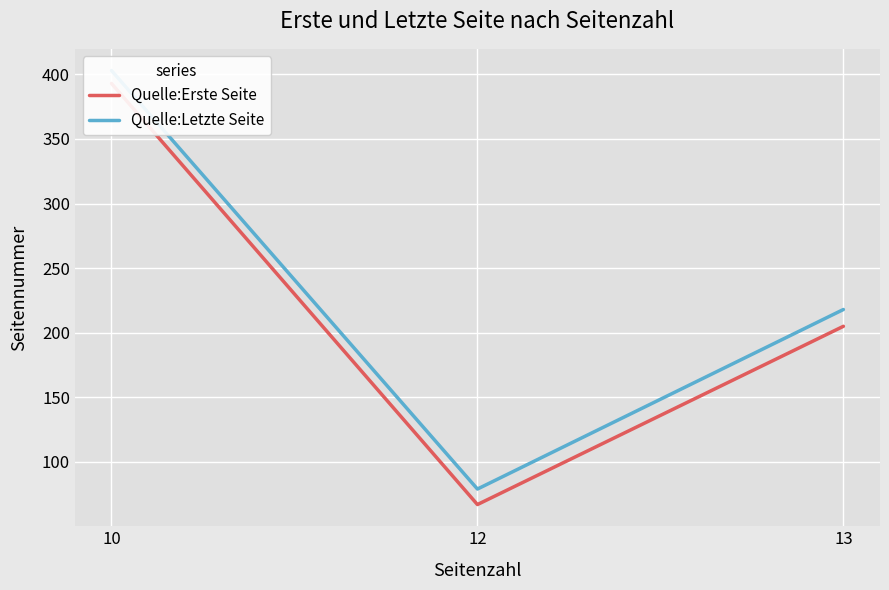

Rank the series by their average value, from lowest to highest.

Quelle:Erste Seite, Quelle:Letzte Seite